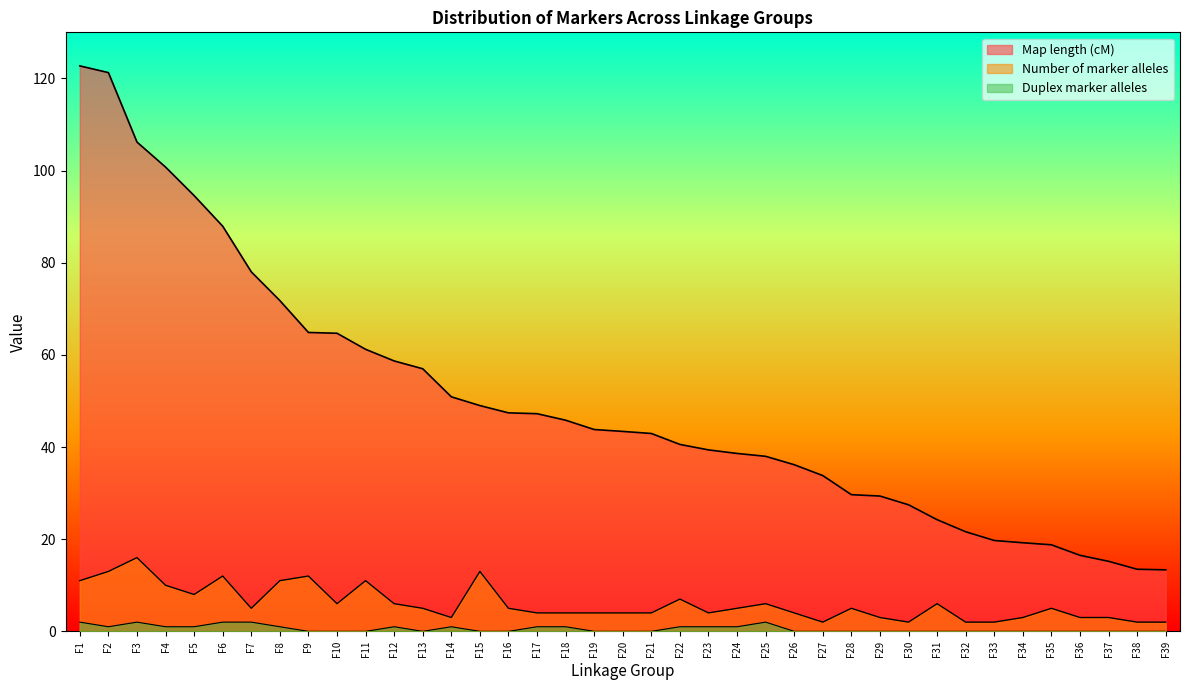

Reading left to right, list all the values displayed in this chart.

Map length (cM): 122.7	121.3	106.2	100.8	94.6	87.9	78.0	71.8	64.9	64.7	61.2	58.7	57.0	50.9	49.0	47.4	47.2	45.8	43.8	43.4	42.9	40.6	39.4	38.6	38.0	36.2	33.8	29.7	29.4	27.5	24.2	21.6	19.7	19.2	18.8	16.5	15.2	13.5	13.3
Number of marker alleles: 11.0	13.0	16.0	10.0	8.0	12.0	5.0	11.0	12.0	6.0	11.0	6.0	5.0	3.0	13.0	5.0	4.0	4.0	4.0	4.0	4.0	7.0	4.0	5.0	6.0	4.0	2.0	5.0	3.0	2.0	6.0	2.0	2.0	3.0	5.0	3.0	3.0	2.0	2.0
Duplex marker alleles: 2.0	1.0	2.0	1.0	1.0	2.0	2.0	1.0	0.0	0.0	0.0	1.0	0.0	1.0	0.0	0.0	1.0	1.0	0.0	0.0	0.0	1.0	1.0	1.0	2.0	0.0	0.0	0.0	0.0	0.0	0.0	0.0	0.0	0.0	0.0	0.0	0.0	0.0	0.0